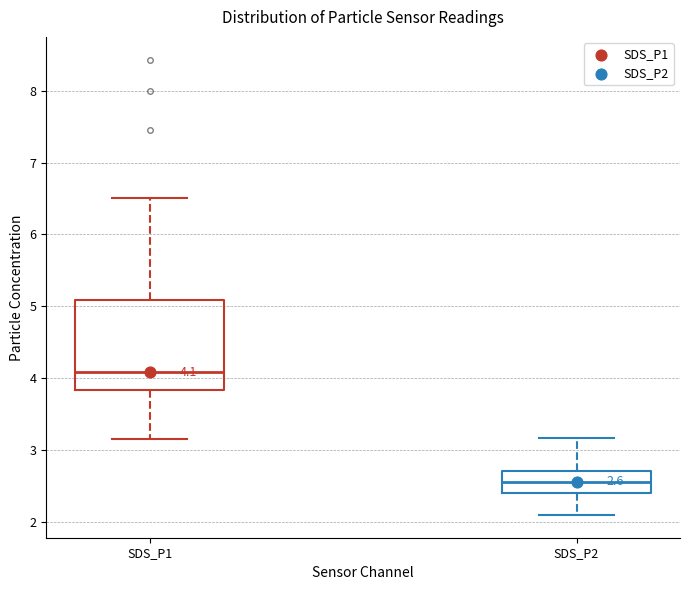

Which box has the highest median line?

SDS_P1